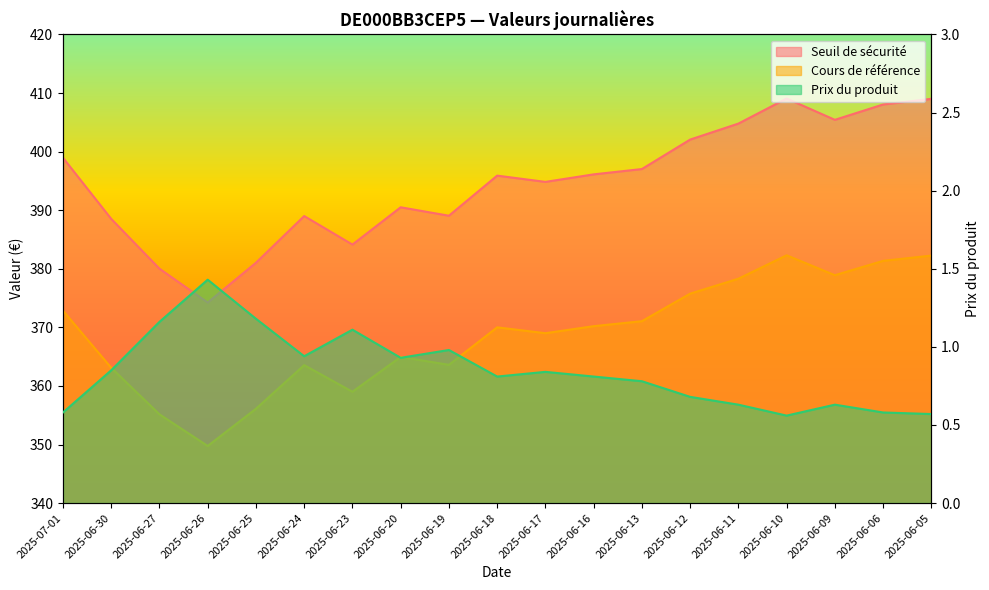

What is the greatest value displayed?

409.1